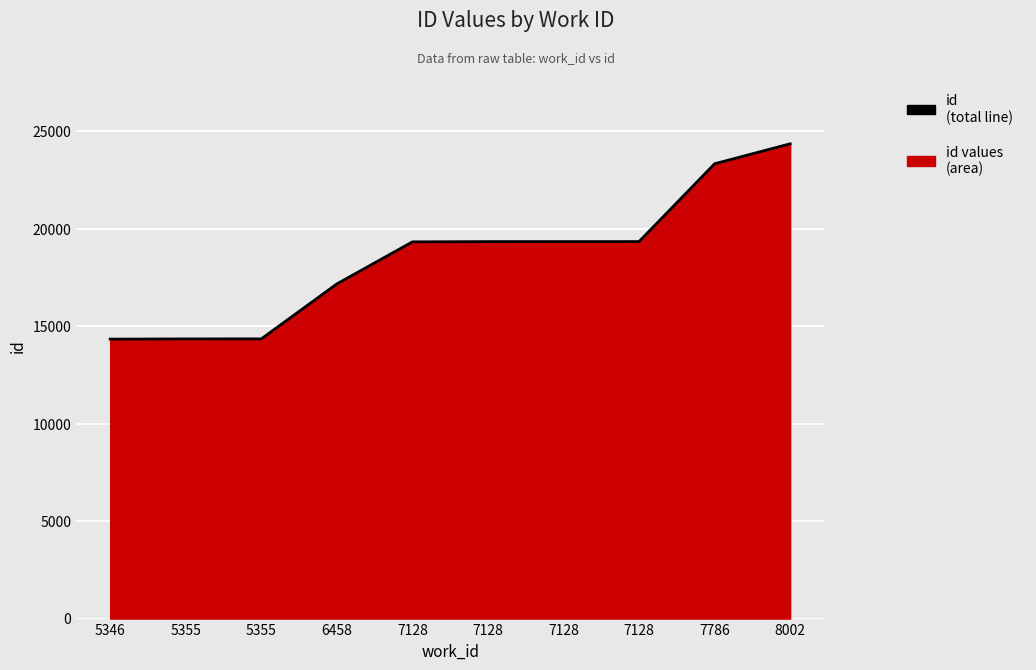

What is the smallest value displayed?

14336